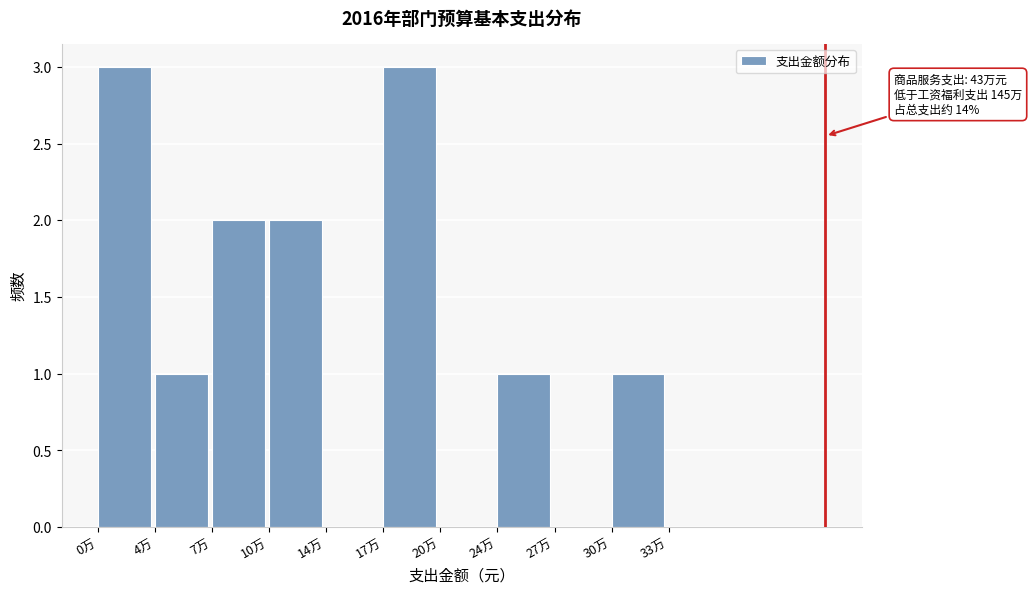

Reading right to left, extract all data points from this chart.

30万=1	27万=0	24万=1	20万=0	17万=3	14万=0	10万=2	7万=2	4万=1	0万=3